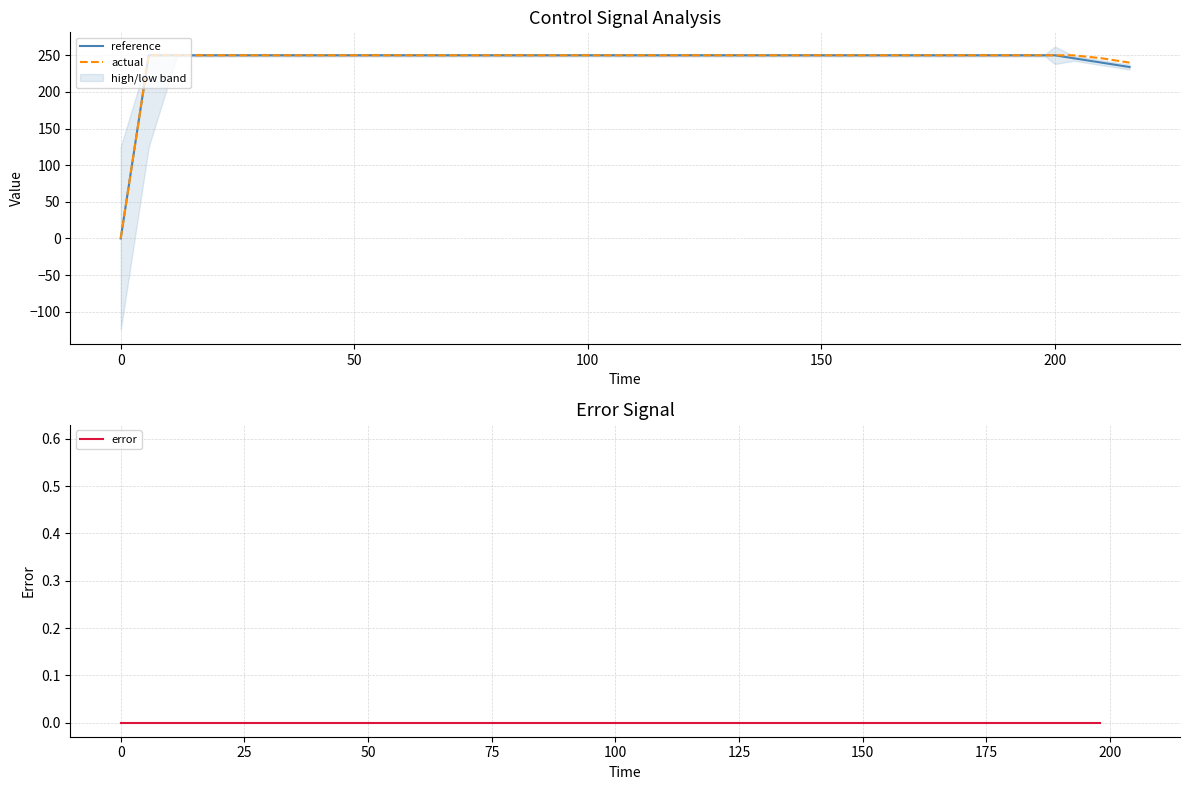

Rank the series at 0 from lowest to highest value.

reference, actual, error